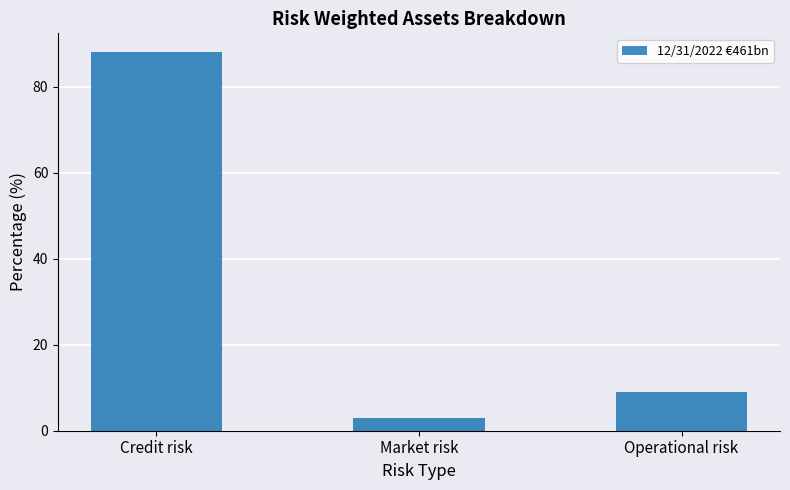

What is the ratio of the value at Operational risk to the value at Market risk?

3.0